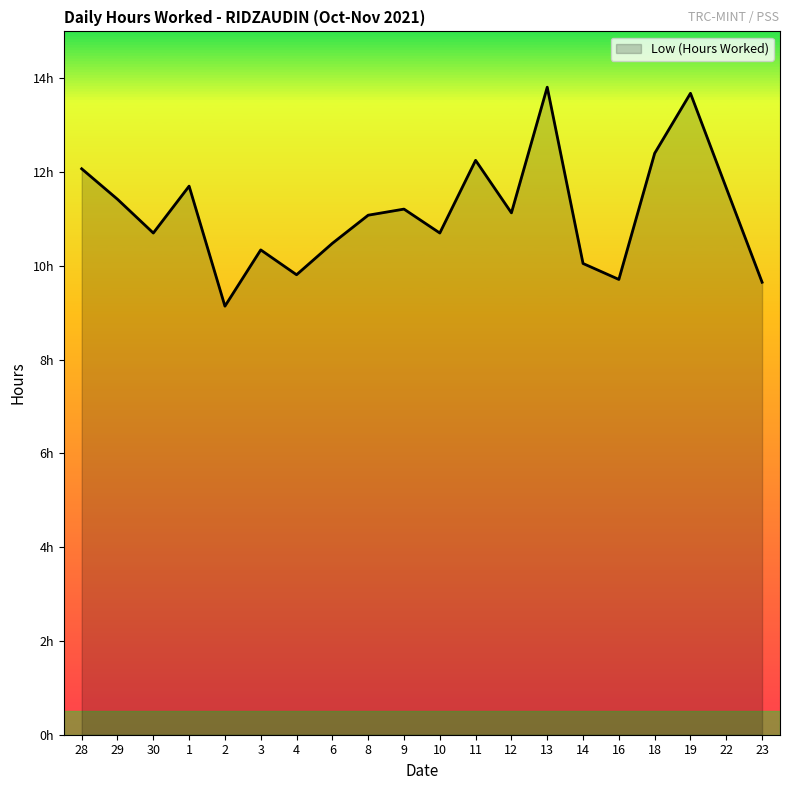

Does the chart have visible grid lines?

No